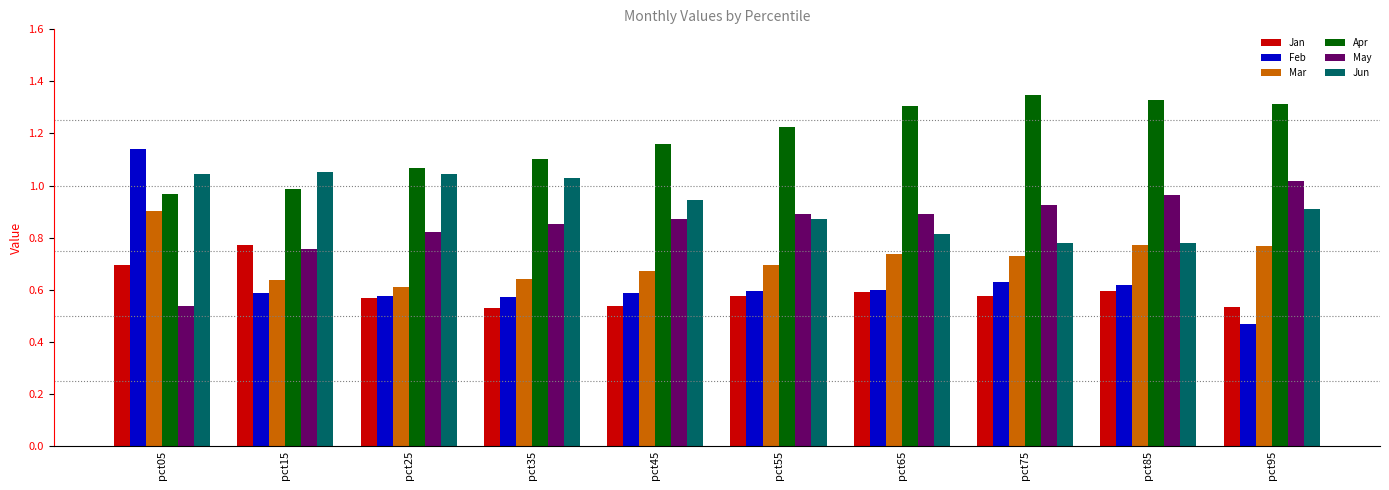

At how many categories does at least one series exceed 0?

10